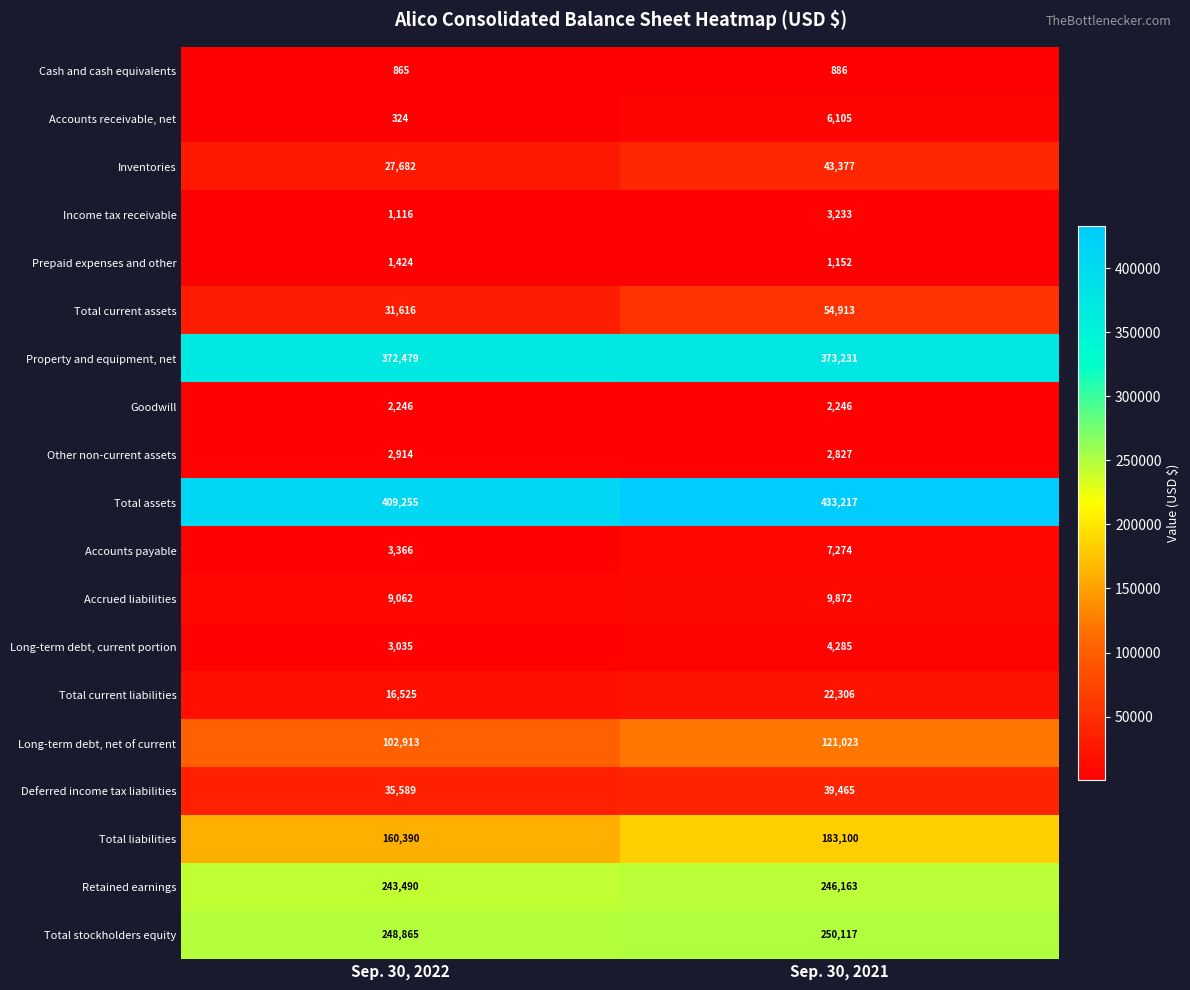

Which series changed the most between Sep. 30, 2022 and Sep. 30, 2021?

Total assets